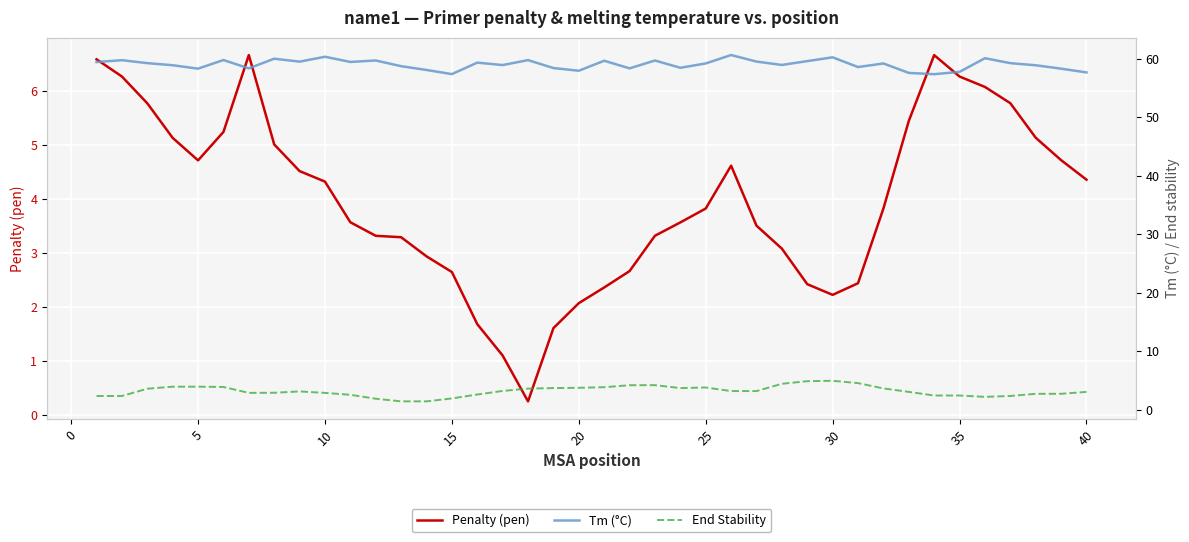

What is the maximum value for Penalty (pen)?

6.7